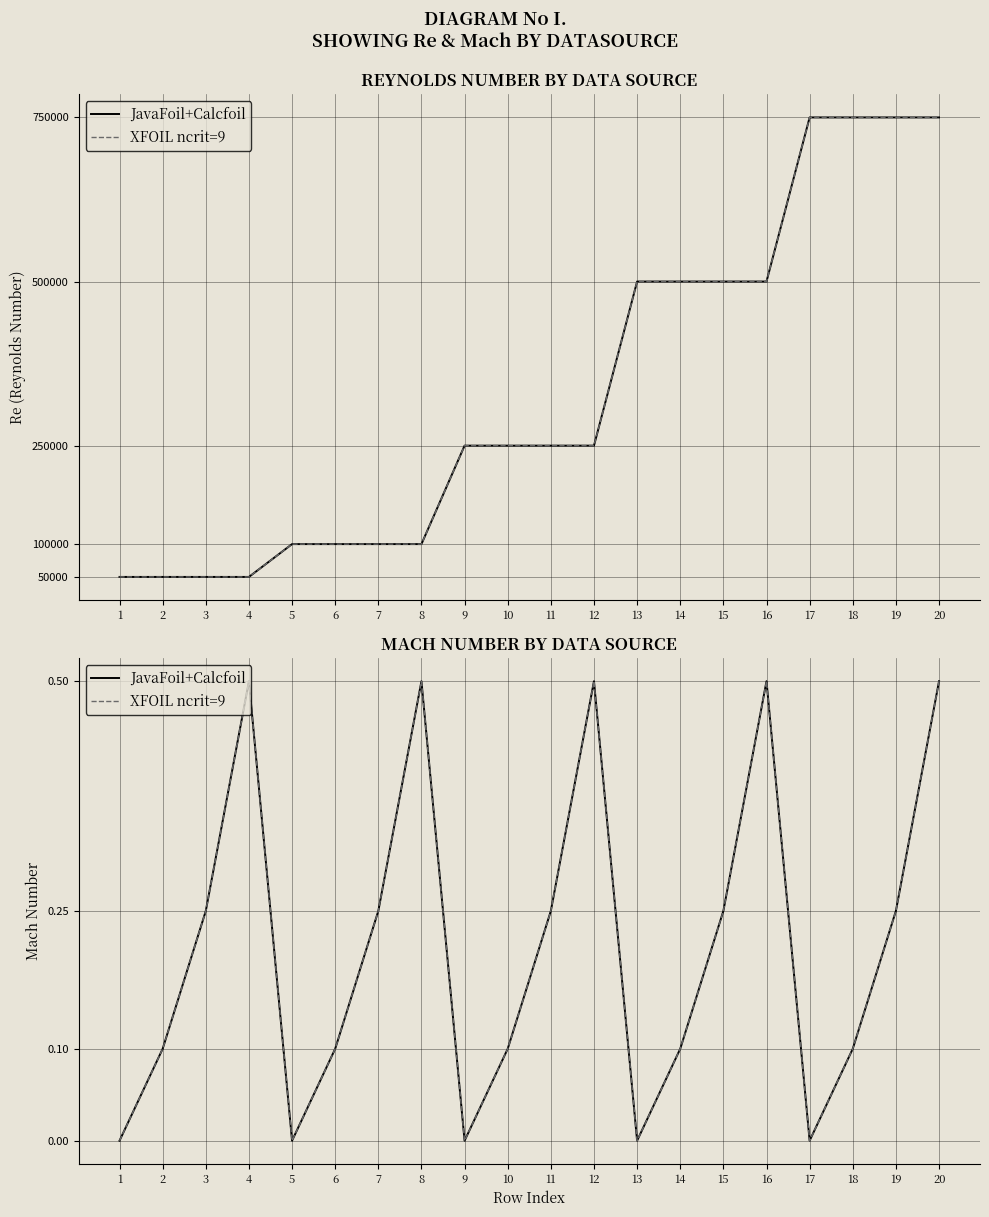

What is the sum of the JavaFoil+Calcfoil values at 19 and 18?

0.3